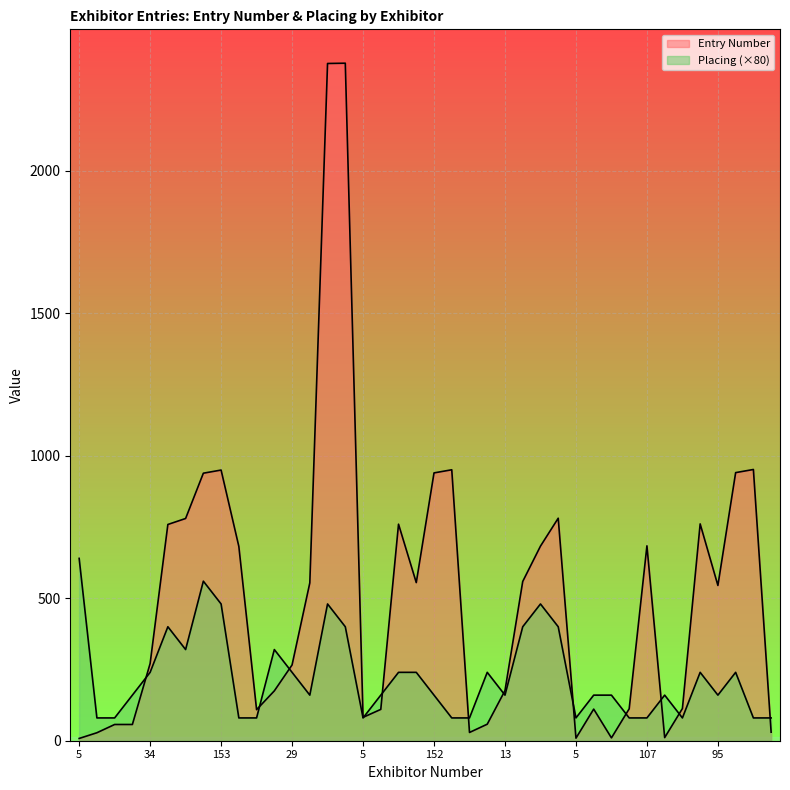

In Placing, how many points are lower than both neighbors (excluding endpoints)?

7